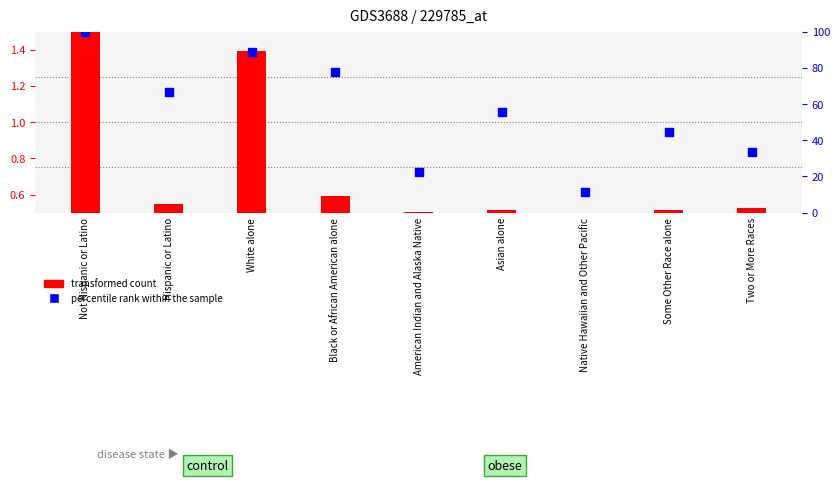

Which series contains the lowest Y value?

transformed count